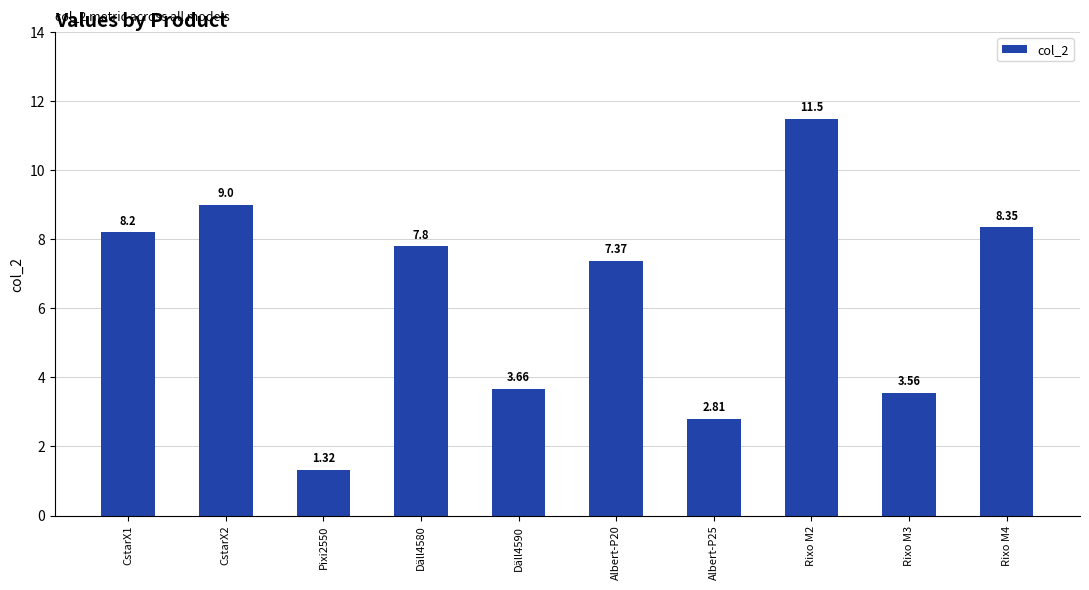

What is the change in value from Albert-P20 to Rixo M3?

-3.8